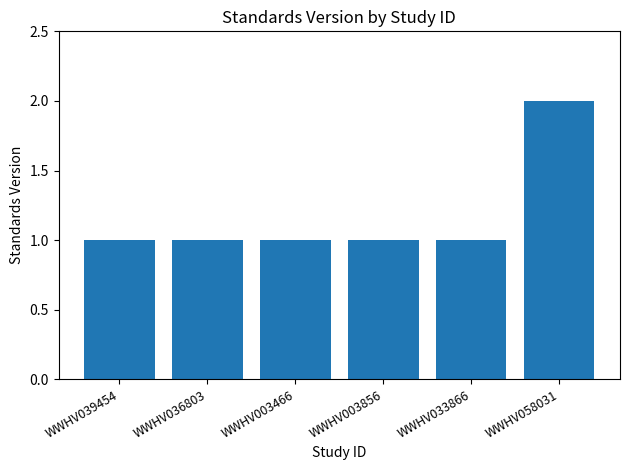

What is the change in value from WWHV033866 to WWHV058031?

+1